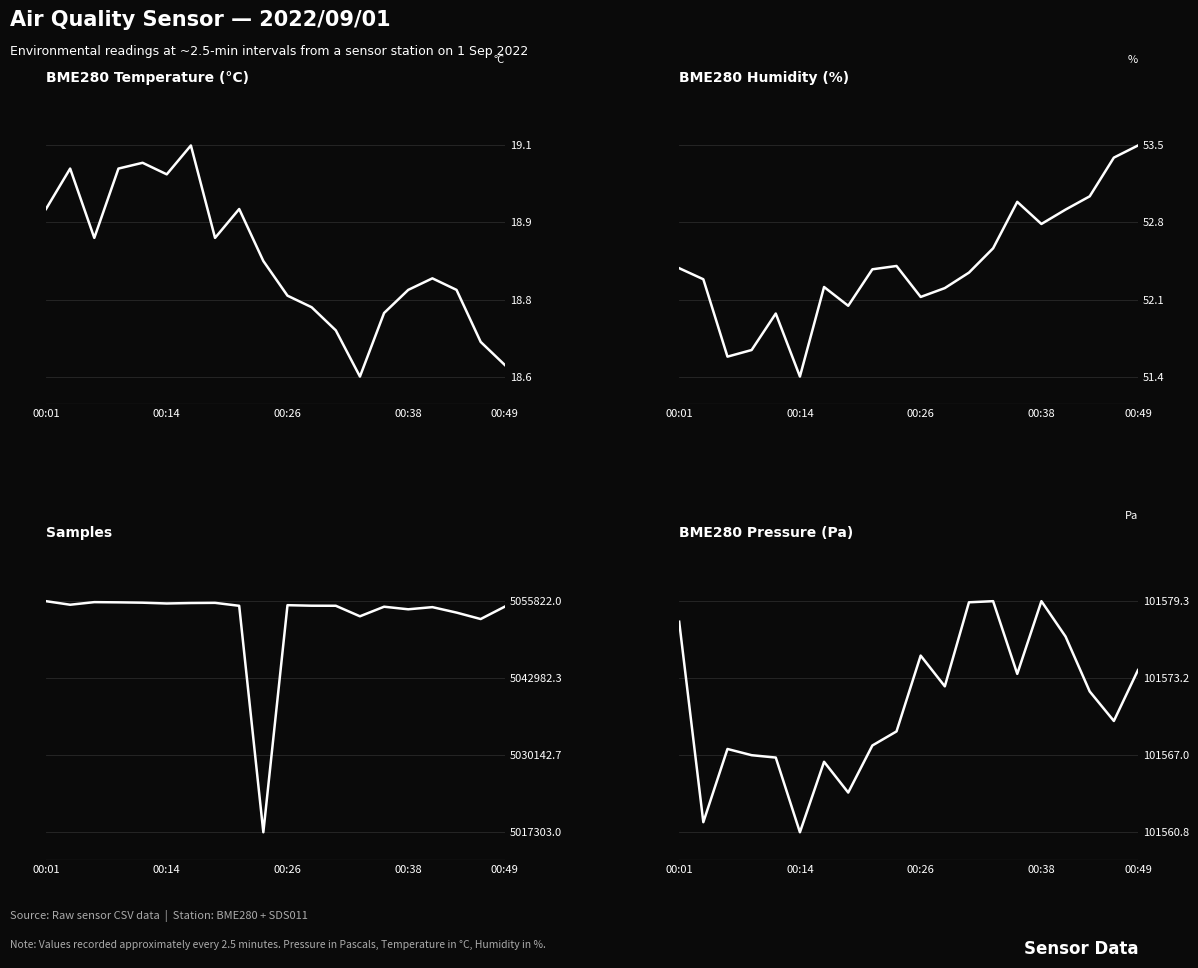

What is the value of the BME280 Humidity (%) point at the 9th from the left?

52.4